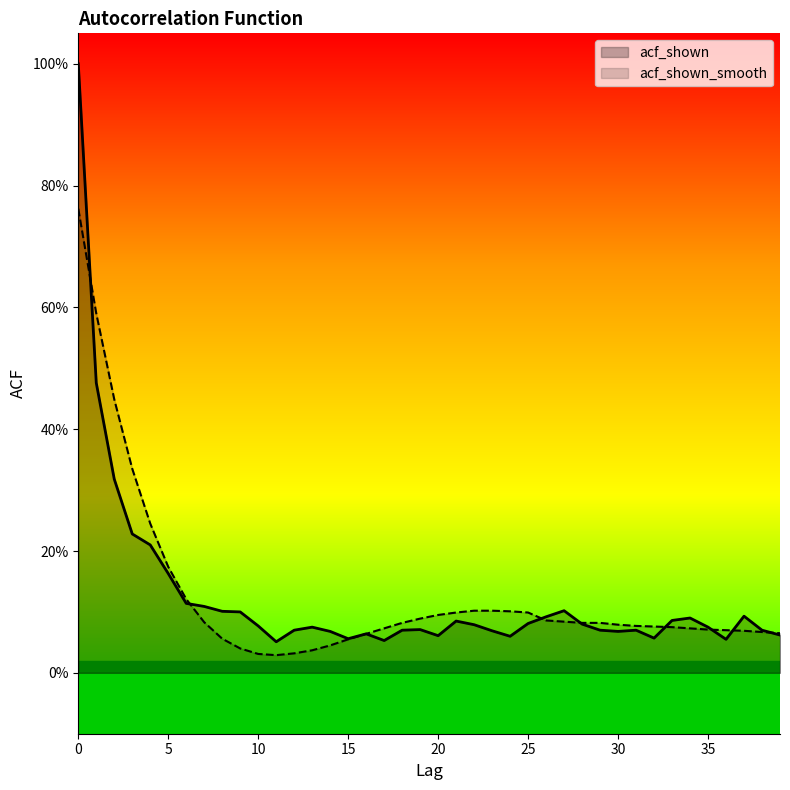

What is the sum of the acf_shown_smooth values at 13 and 12?

0.1